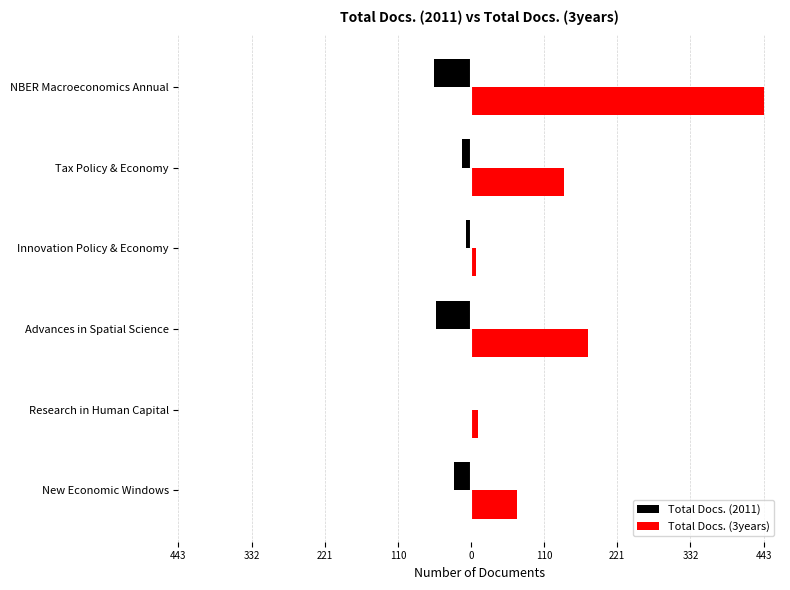

What is the sum of all Total Docs. (3years) values?

849